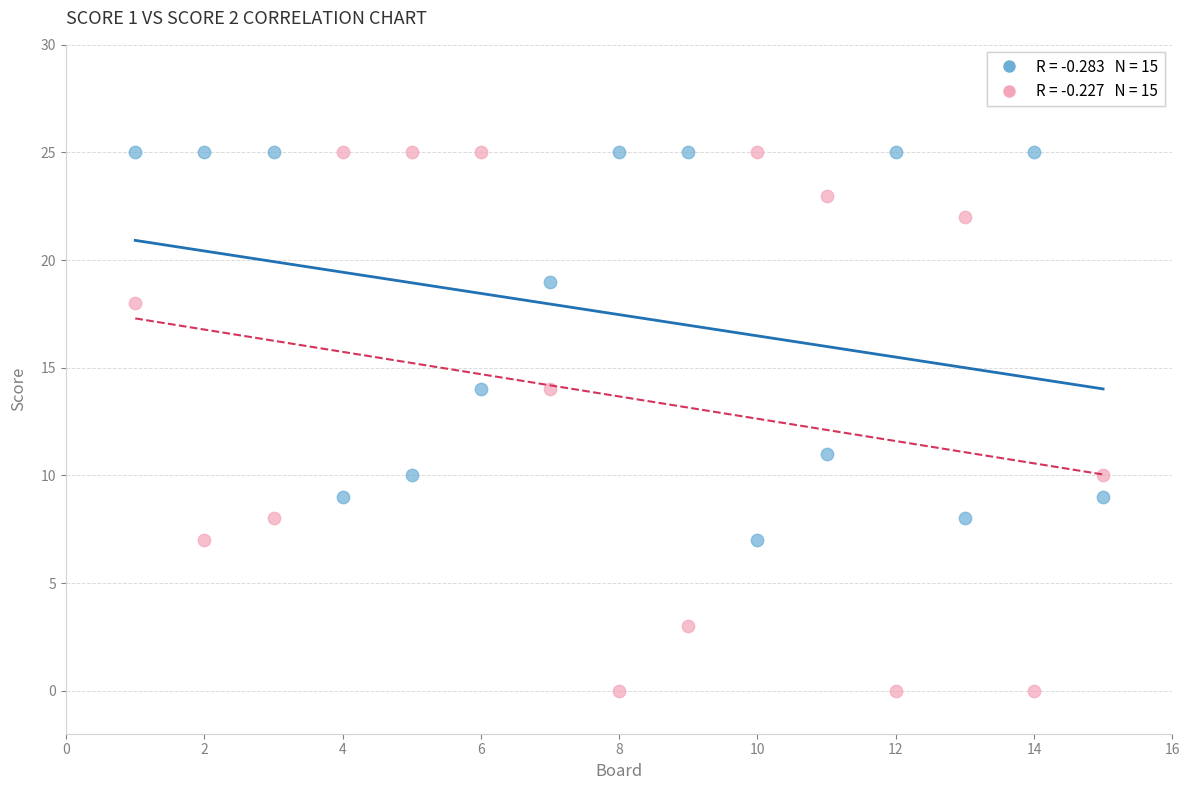

Across all series, what Y value is closest to 12?

11